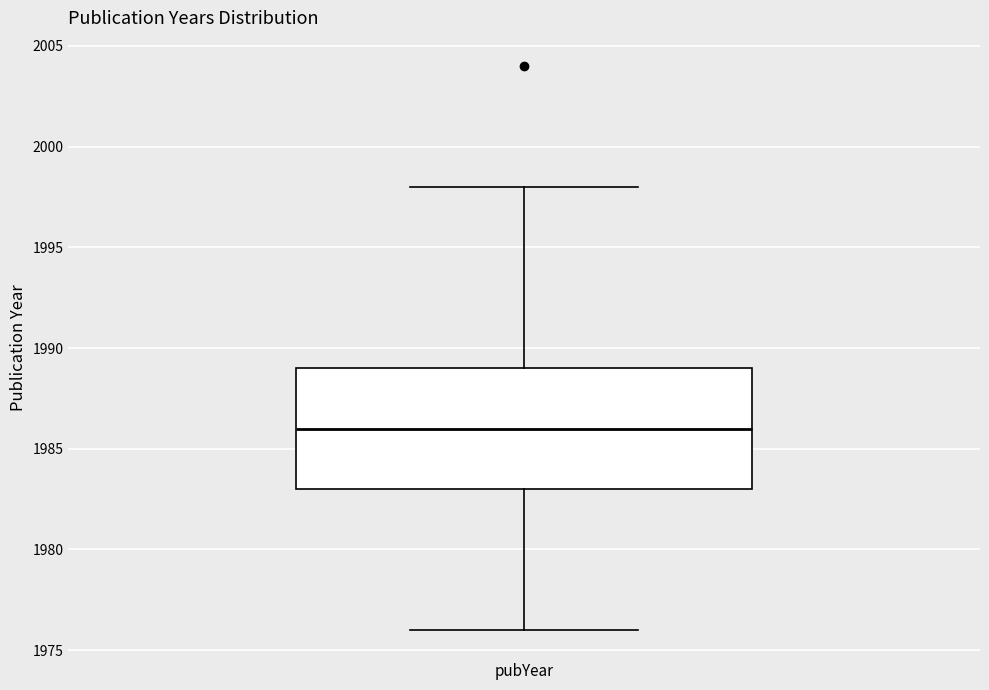

Read this box plot against the y-axis: the position of the median line, the range covered by the box, and the ends of both whiskers. The values are not printed on the chart, so give them approximately, as read against the axis.

median 1986, box 1983 to 1989, whiskers 1976 to 1998